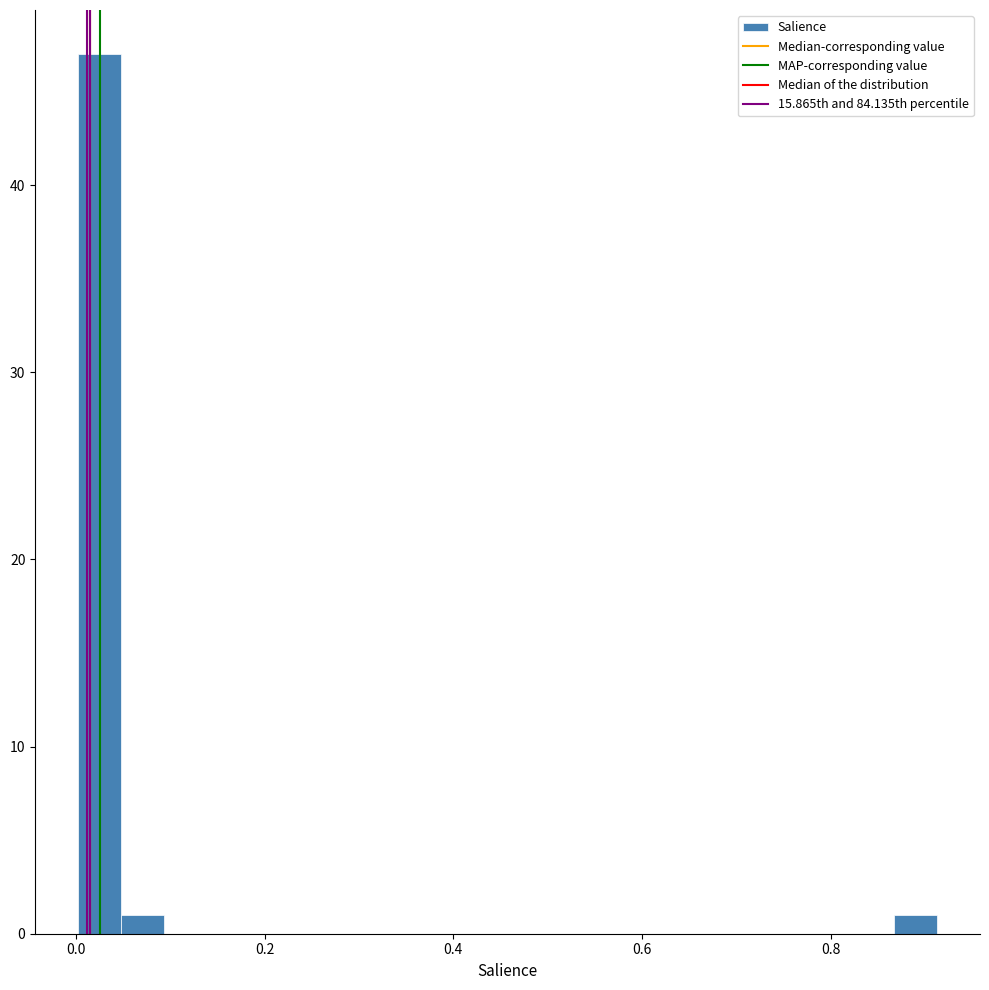

Read against the x-axis, roughly where is the centre of the tallest bar?

0.02